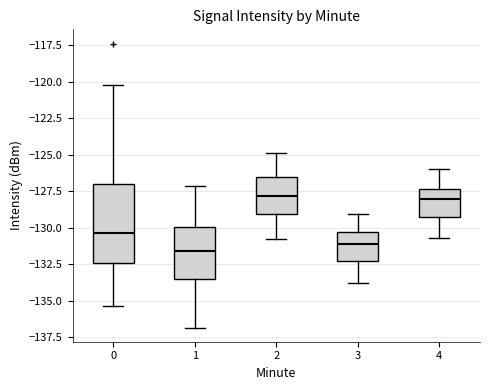

Where is the lower edge of the box at x = 2 on the y-axis? The values are not printed on the chart, so give them approximately, as read against the axis.

-129.0